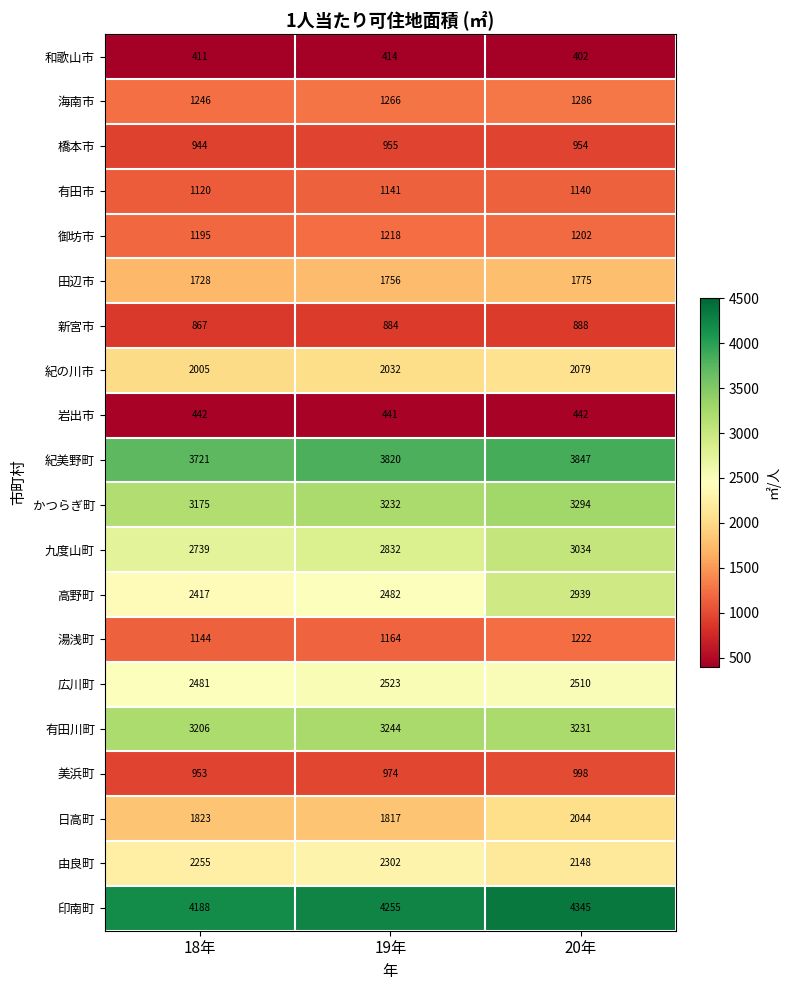

How many 御坊市 values are between 1195 and 1218?

3